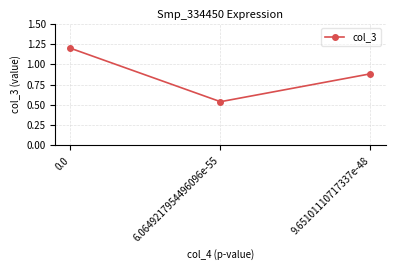

Does the chart have visible grid lines?

Yes